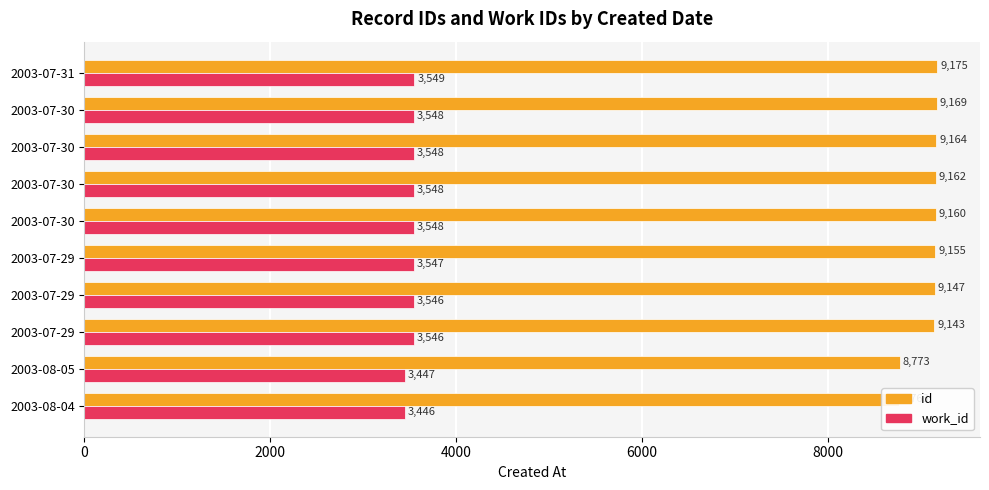

What is the value of the work_id bar at the 10th from the left?

3549